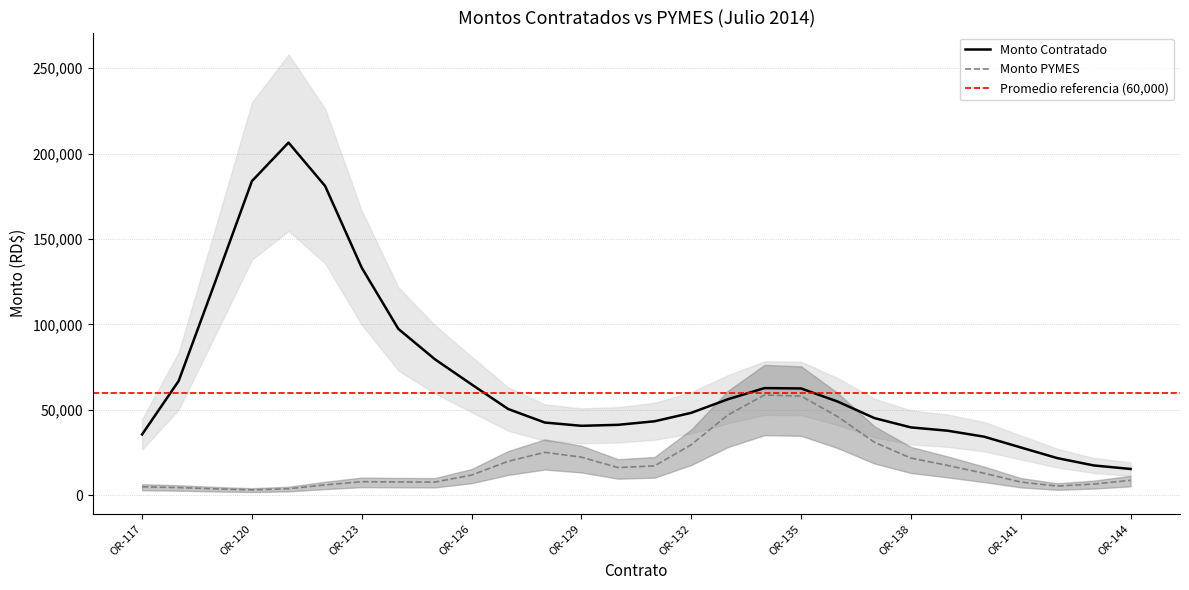

What is the highest value of the Monto PYMES series?

58733.9